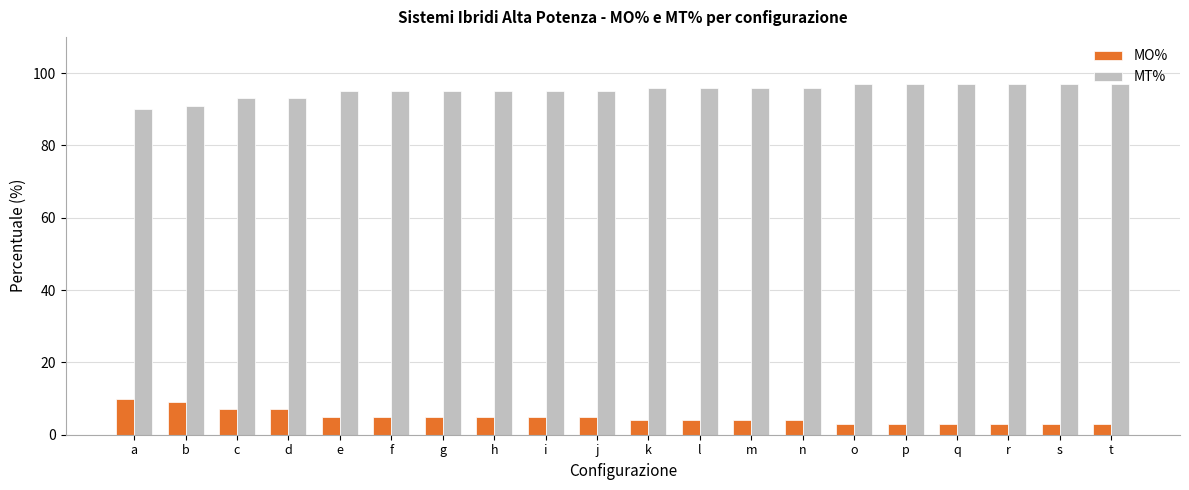

What is the spread (max minus min) of values at r?

94